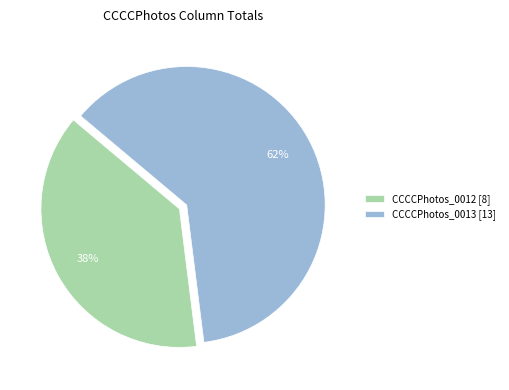

How many slices are in this pie chart?

2